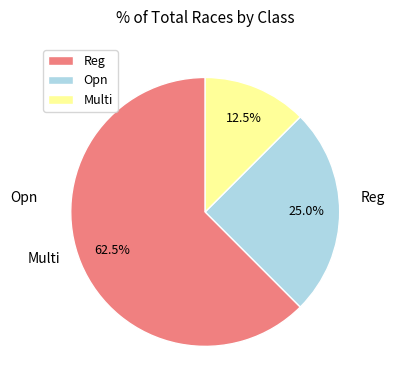

How many slices are in this pie chart?

3